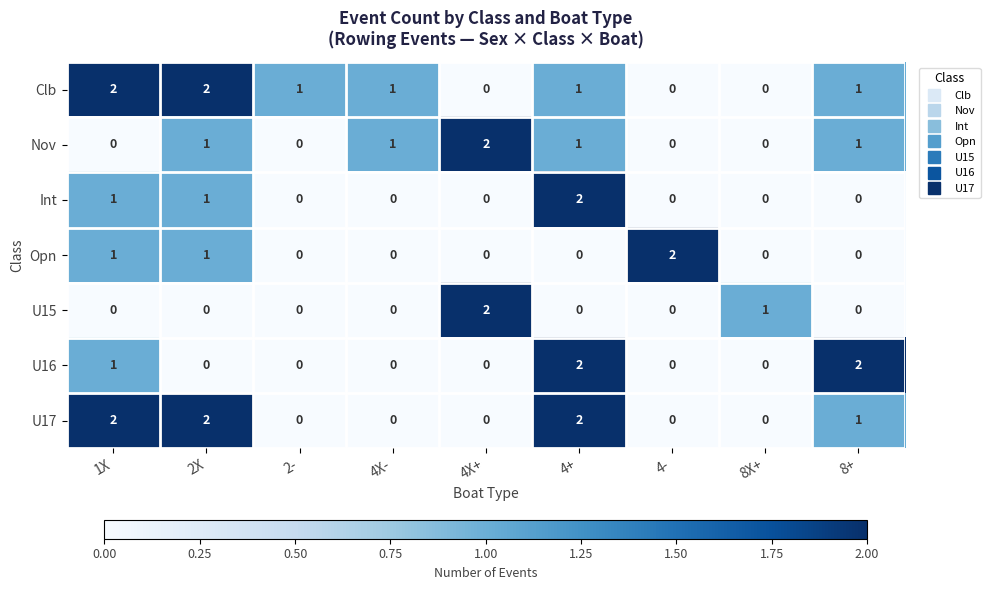

Which series changed the most between 4- and 8X+?

Opn